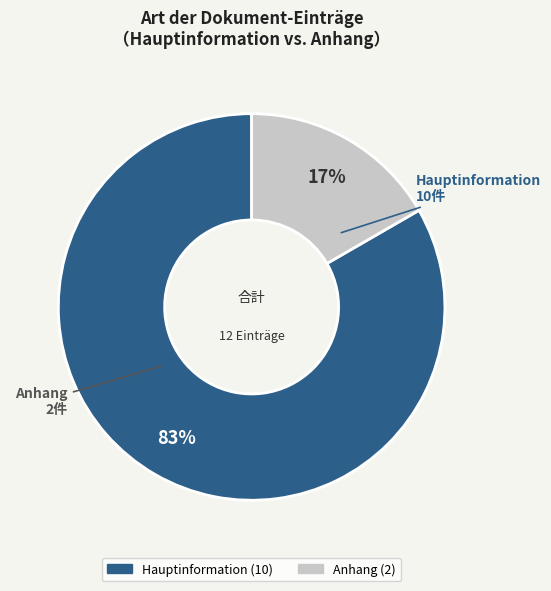

What percentage is the Hauptinformation slice, to the nearest percent?

83%